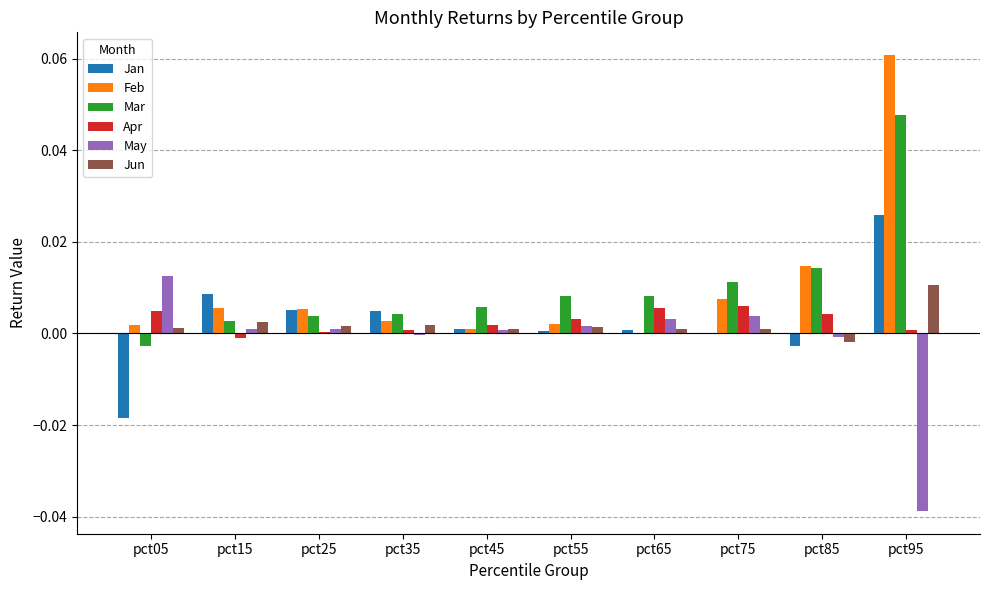

Are the bars grouped side by side (vs. stacked)?

Yes